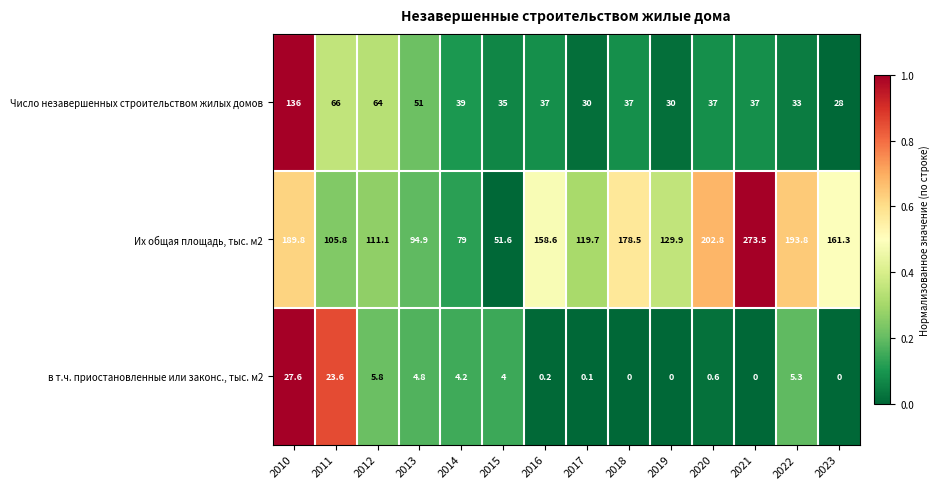

Rank the series by their maximum value, from highest to lowest.

Их общая площадь, тыс. м2, Число незавершенных строительством жилых домов, в т.ч. приостановленные или законс., тыс. м2